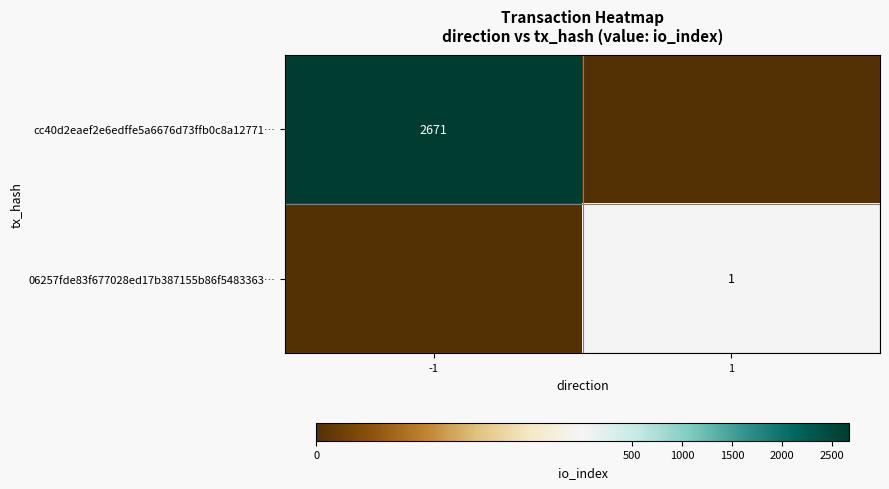

How many categories are shown in the chart?

2